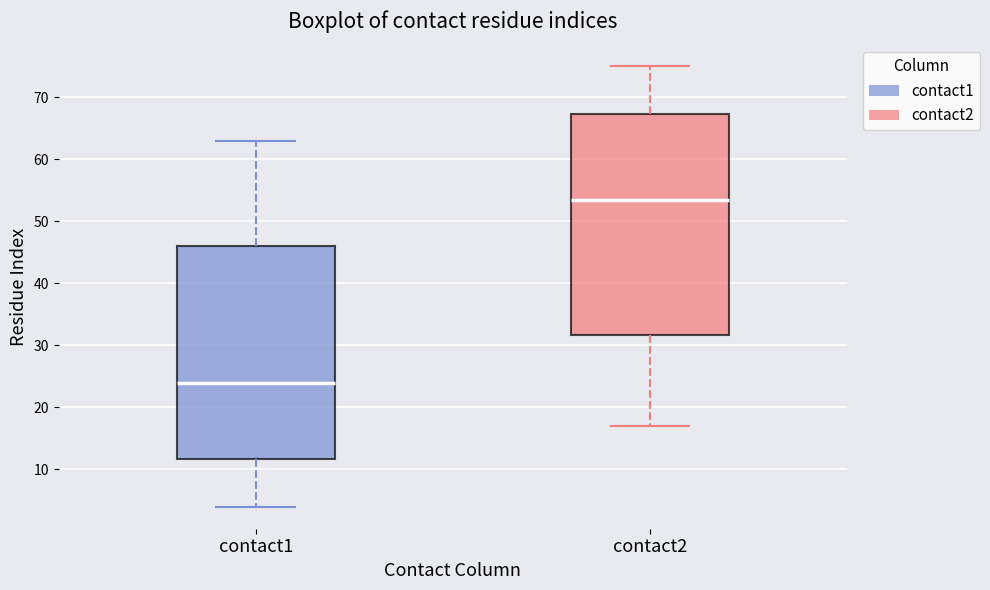

Reading left to right, transcribe this box plot: for each box, give where its median line is, the range the box spans, and where its two whiskers end, as read against the y-axis. The values are not printed on the chart, so give them approximately, as read against the axis.

contact1: median 24, box 12 to 46, whiskers 4 to 63
contact2: median 54, box 32 to 67, whiskers 17 to 75